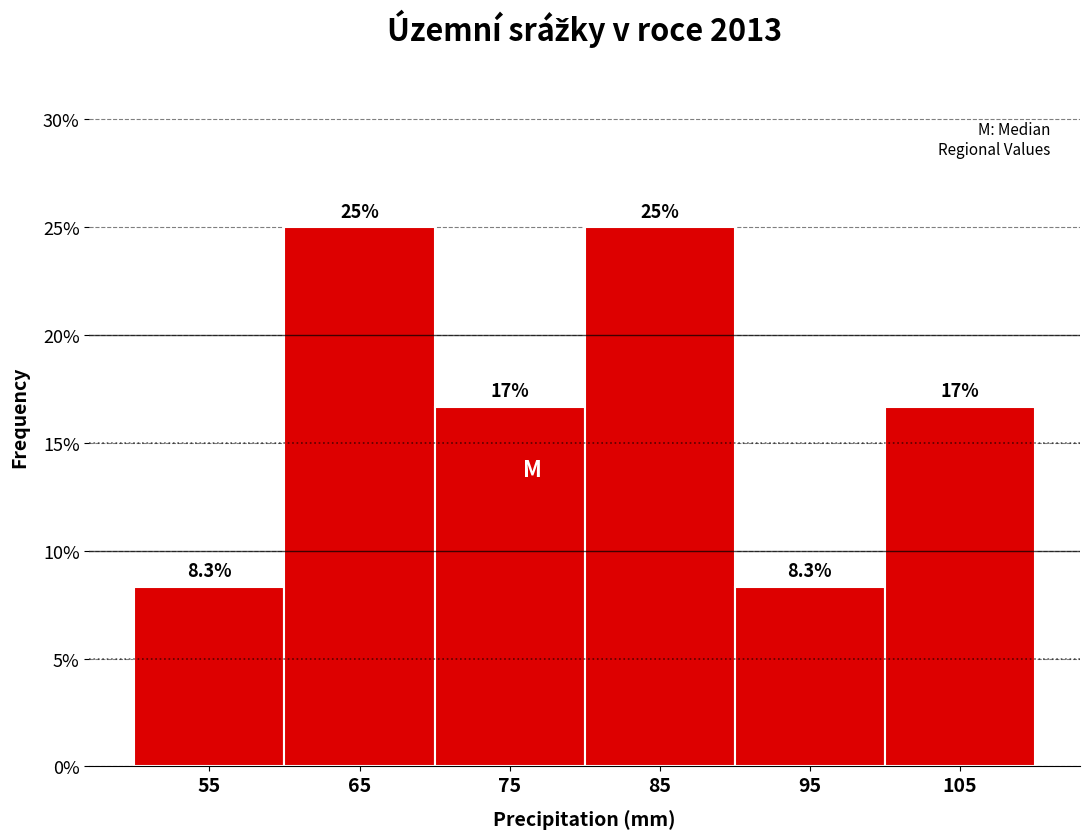

Reading left to right, list all the values displayed in this chart.

55=8.3	65=25.0	75=16.7	85=25.0	95=8.3	105=16.7